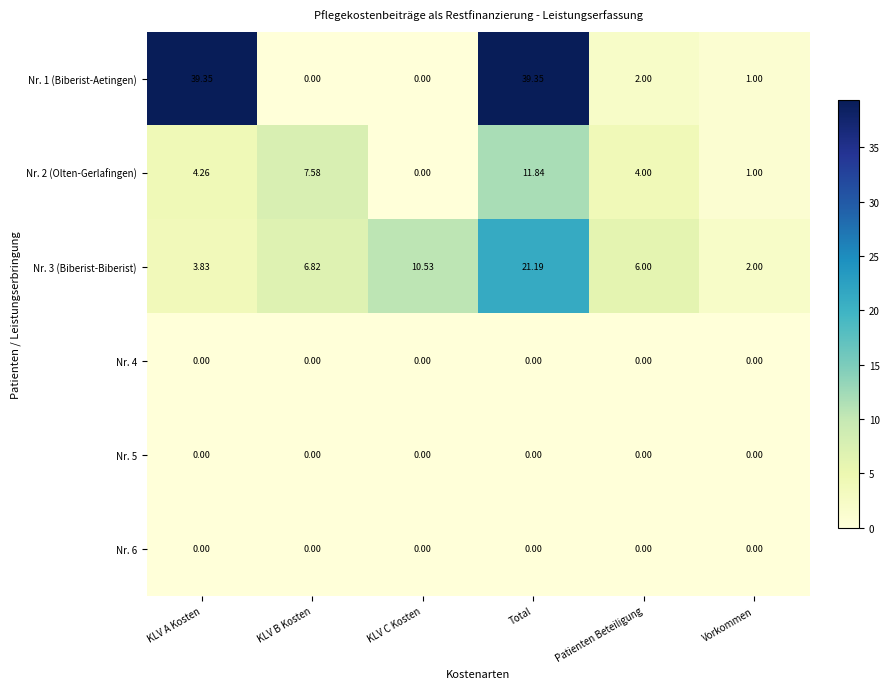

Which series changed the most between Total and Vorkommen?

Nr. 1 (Biberist-Aetingen)